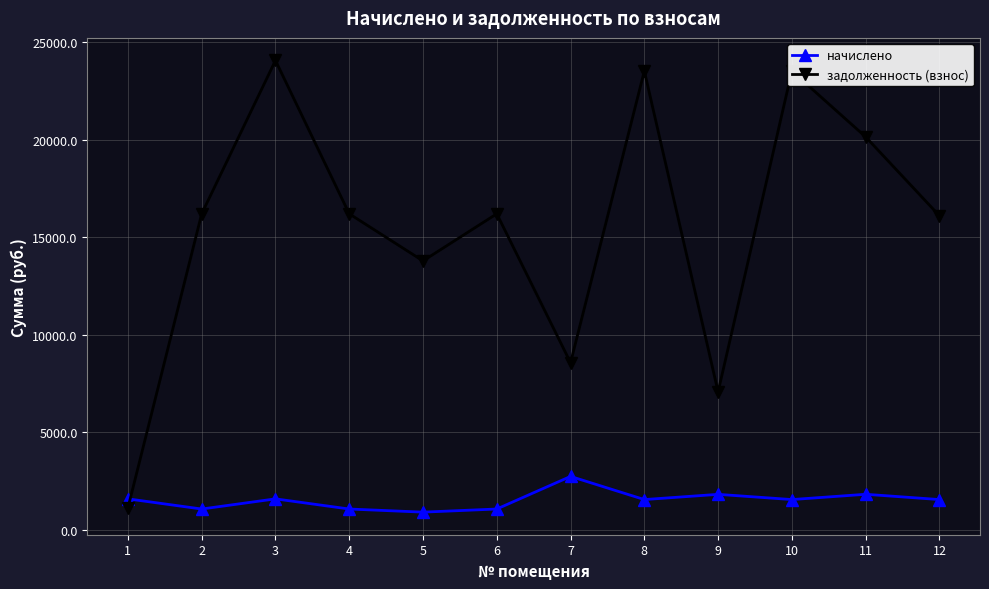

What is the spread (max minus min) of values at 12?

14545.2